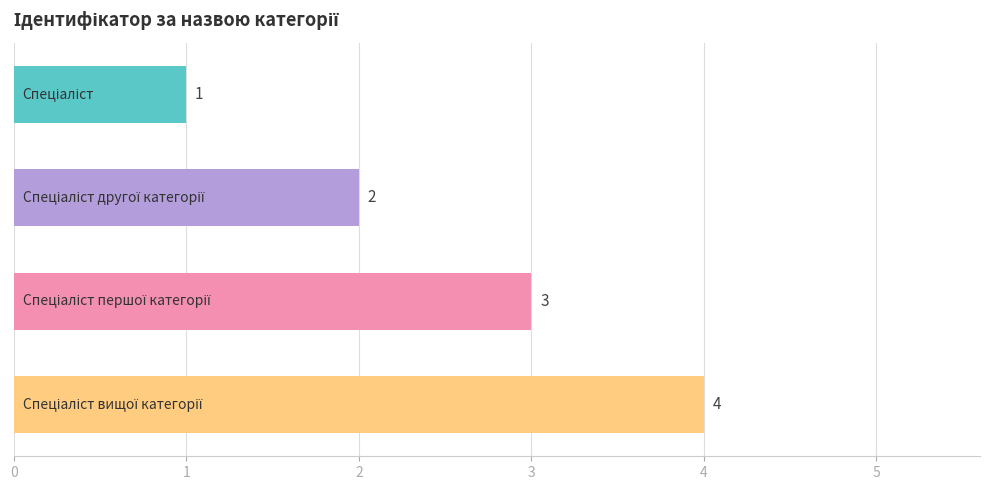

How many data points does each series have?

4